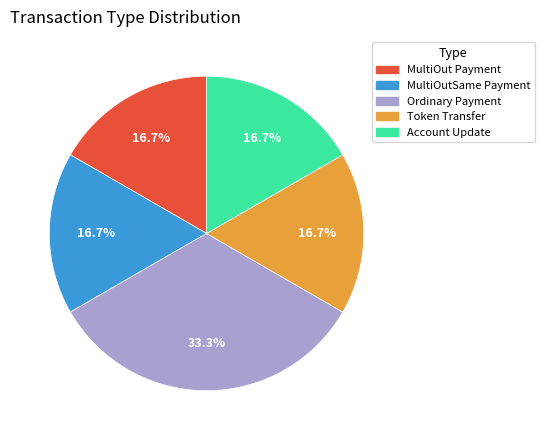

The MultiOutSame Payment slice represents 17% of the pie. True or false?

True